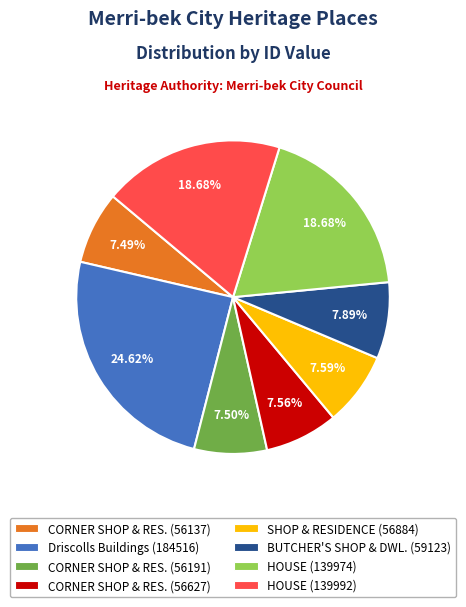

Is there a majority slice in this chart?

No